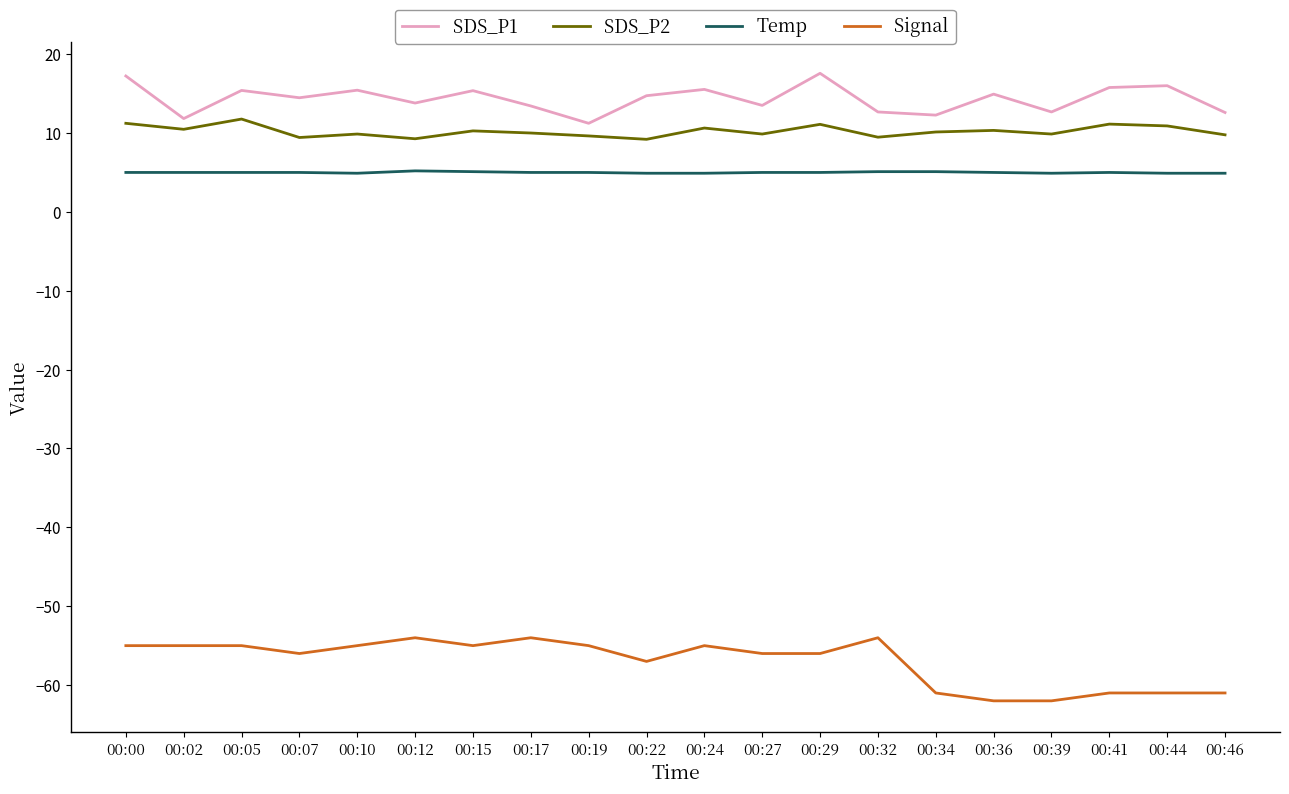

Is the value of Temp at 00:19 greater than the value of SDS_P2 at 00:00?

No